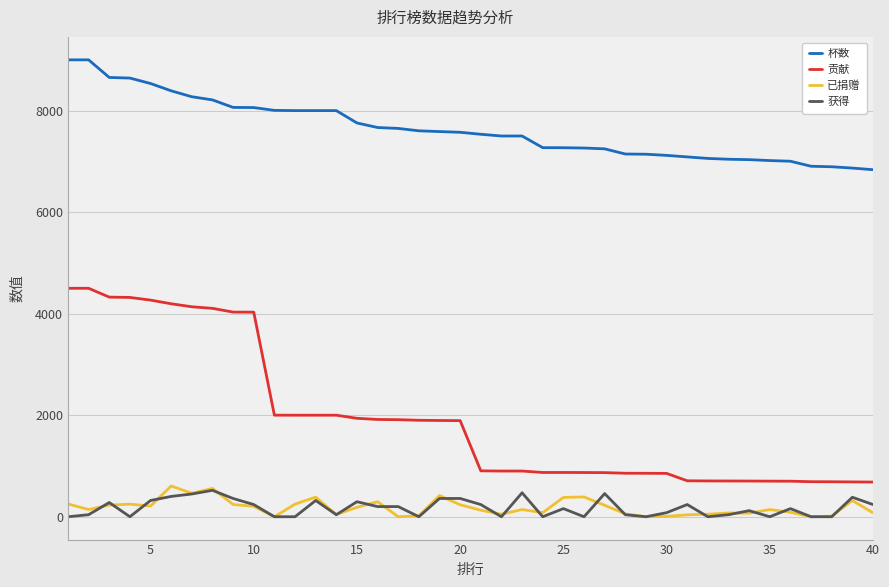

True or false: 已捐赠 and 杯数 cross at least once.

False